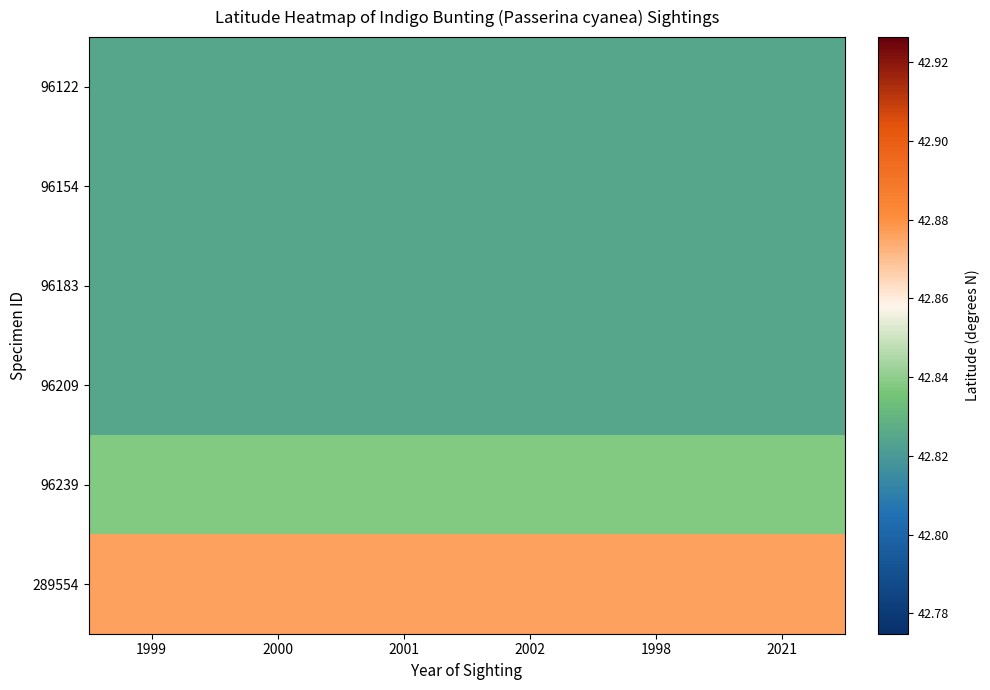

Which has a higher value, 2021 or 2001?

2021